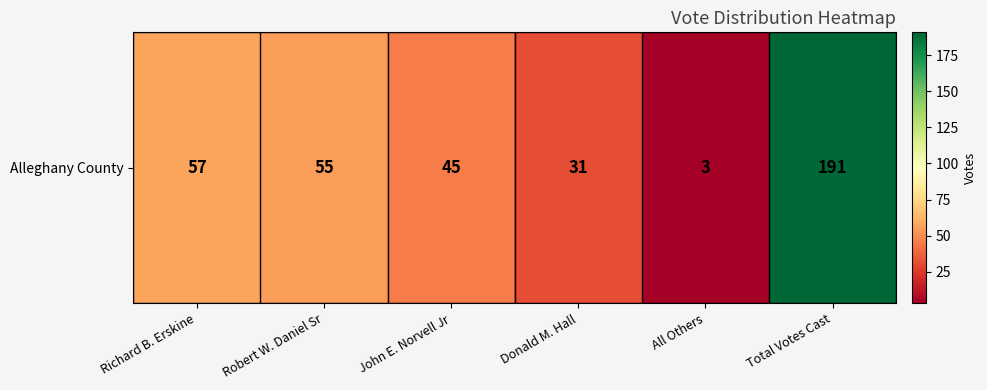

What is the difference between the second highest and second lowest values?

26